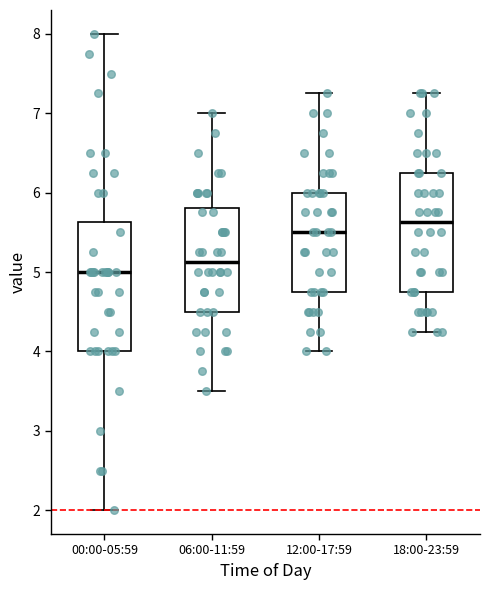

Reading left to right, read every box against the y-axis: the position of its median line, the range the box covers, and the ends of its whiskers. The values are not printed on the chart, so give them approximately, as read against the axis.

00:00-05:59: median 5.0, box 4.0 to 5.6, whiskers 2.0 to 8.0
06:00-11:59: median 5.1, box 4.5 to 5.8, whiskers 3.5 to 7.0
12:00-17:59: median 5.5, box 4.8 to 6.0, whiskers 4.0 to 7.3
18:00-23:59: median 5.6, box 4.8 to 6.3, whiskers 4.3 to 7.3